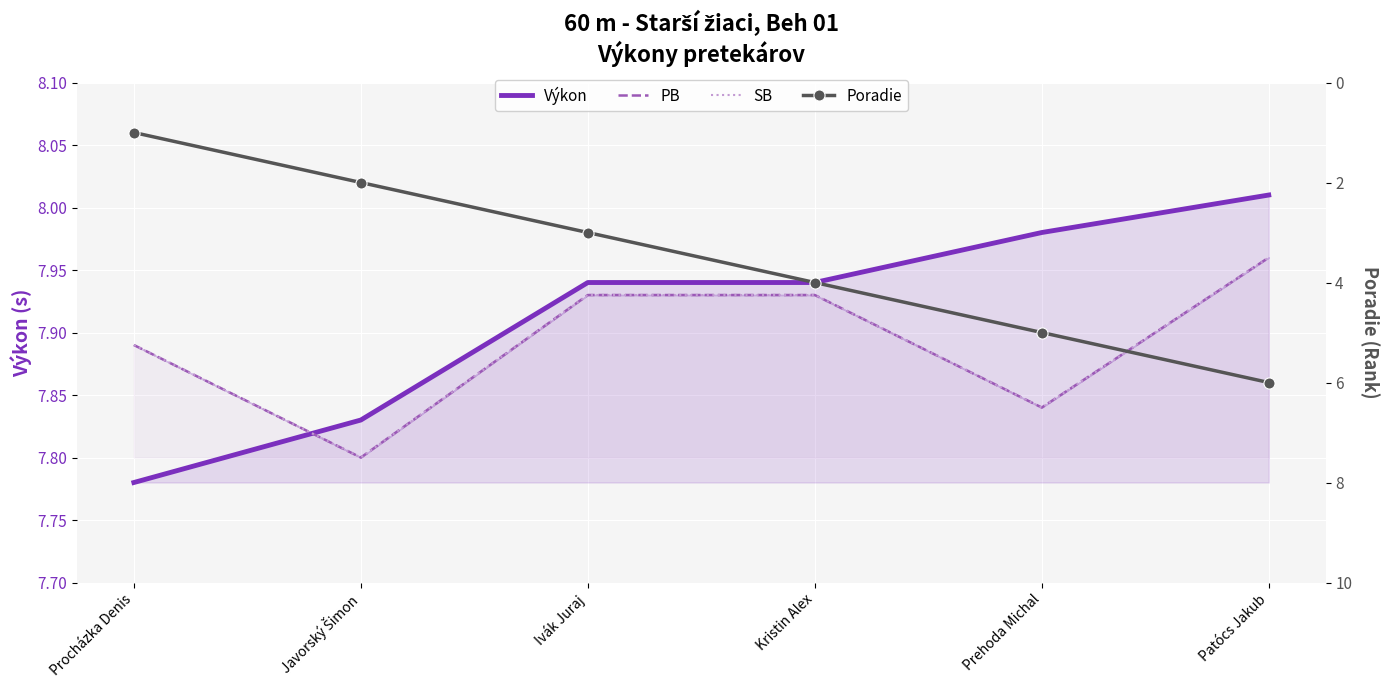

The value of Výkon at Kristin Alex is 7.9. True or false?

True